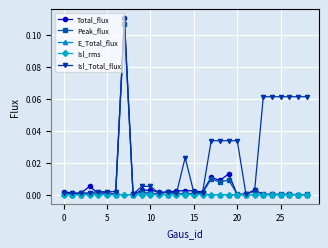

Does the chart have visible grid lines?

Yes